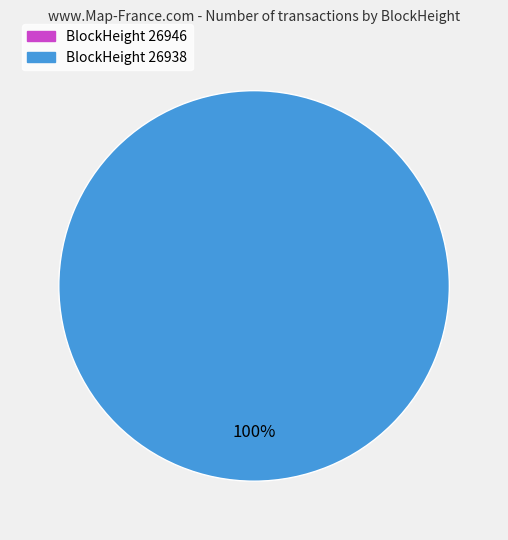

The 26946 slice represents 0% of the pie. True or false?

True